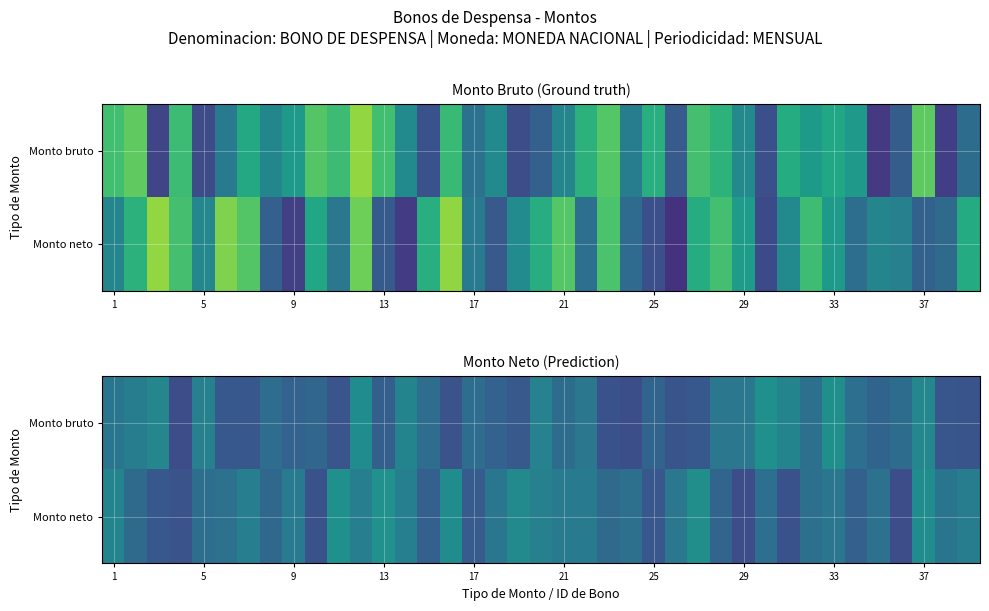

Rank the series by their maximum value, from lowest to highest.

Monto bruto, Monto neto